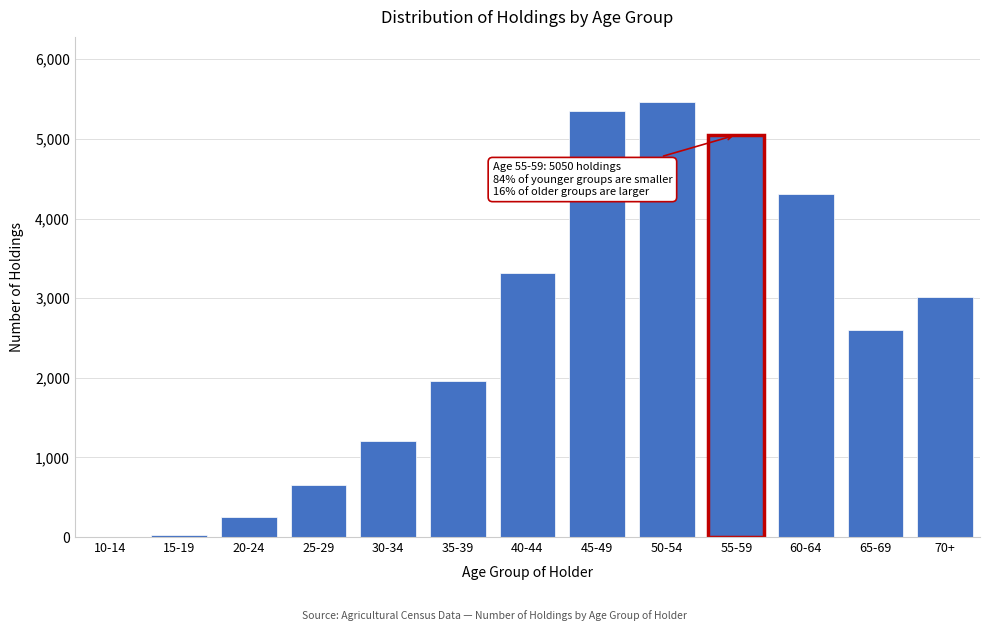

Where is the data nearest to the value 2732?

65-69